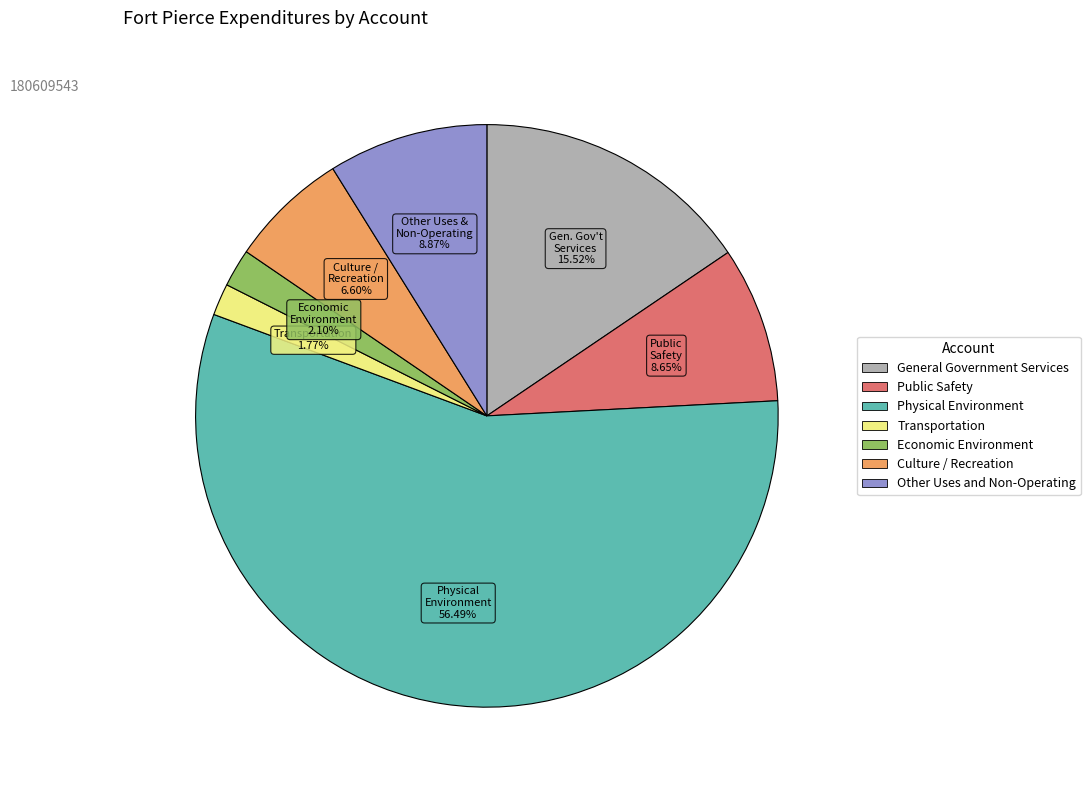

What is the largest slice in the pie chart?

Physical Environment